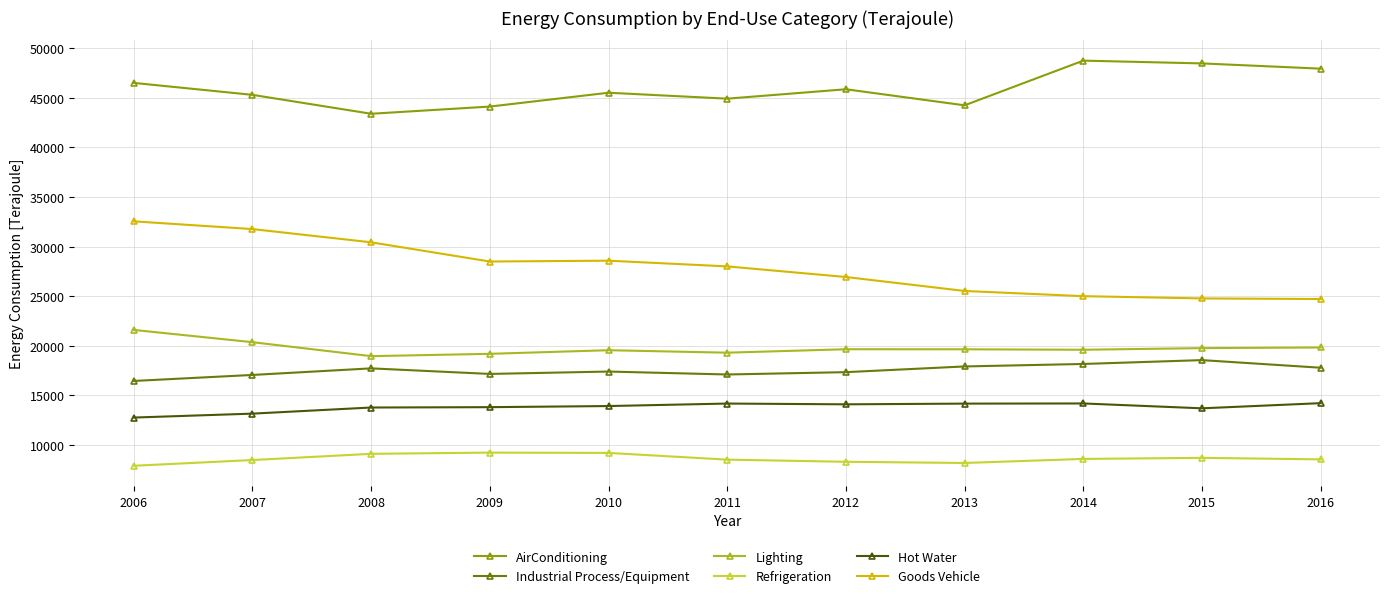

At which label does AirConditioning first exceed 45511?

2006